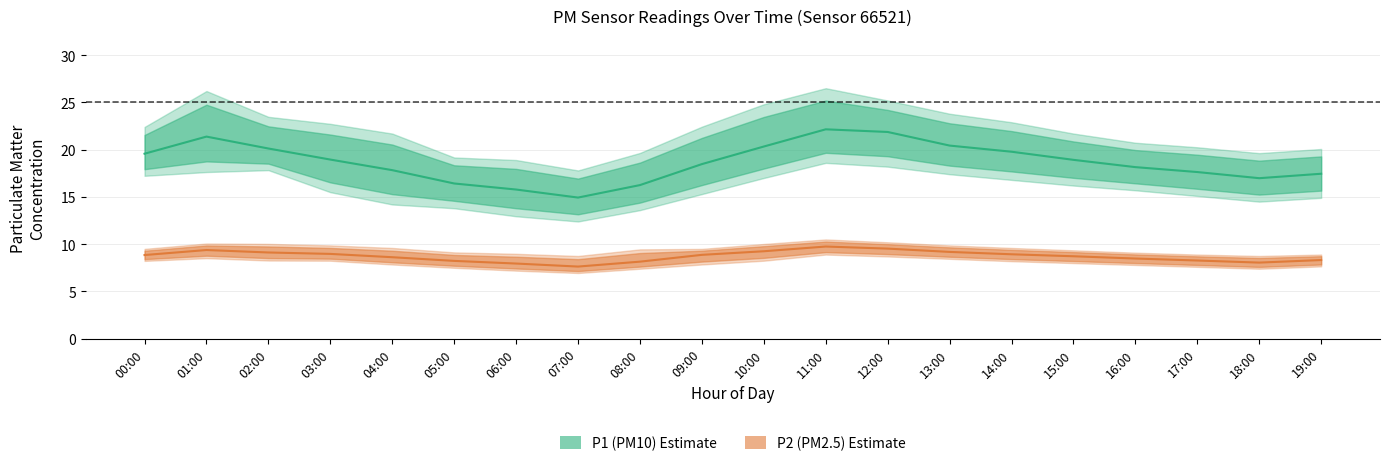

List the labels in order of P2 (PM2.5) value, largest first.

11:00, 12:00, 01:00, 10:00, 13:00, 02:00, 03:00, 14:00, 09:00, 00:00, 15:00, 04:00, 16:00, 19:00, 17:00, 05:00, 08:00, 18:00, 06:00, 07:00